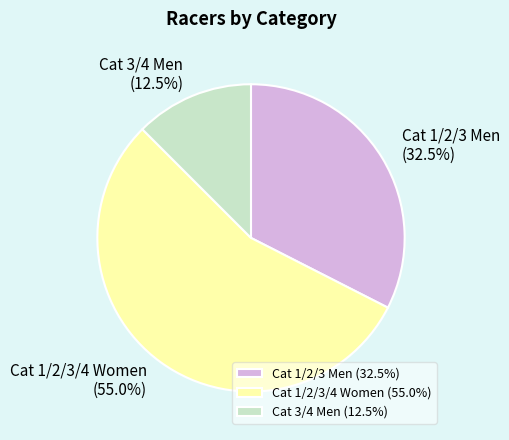

To the nearest percent, what is the difference between the largest and smallest slice percentages?

42%